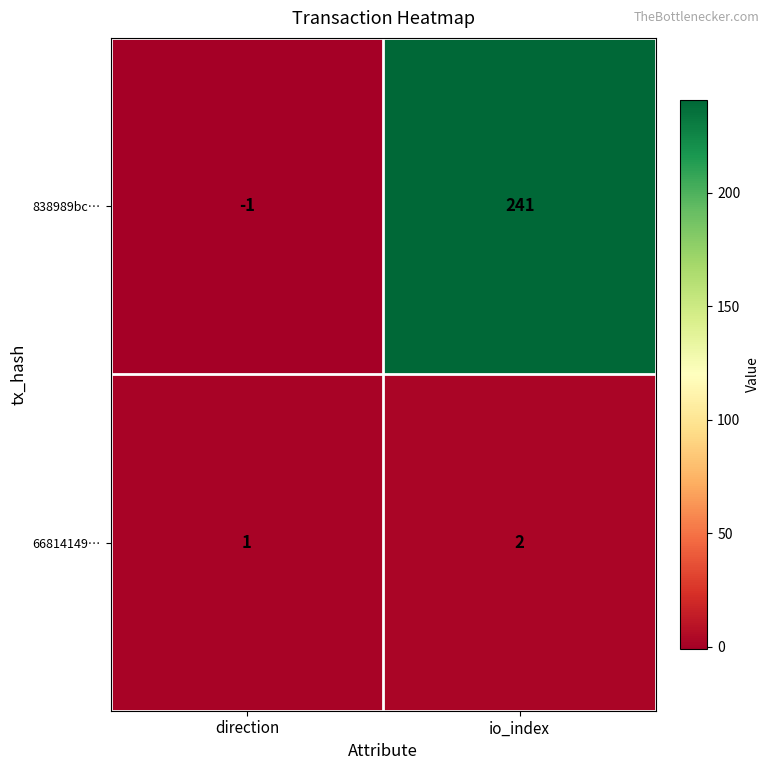

List the series in order of their overall mean, lowest first.

66814149…, 838989bc…